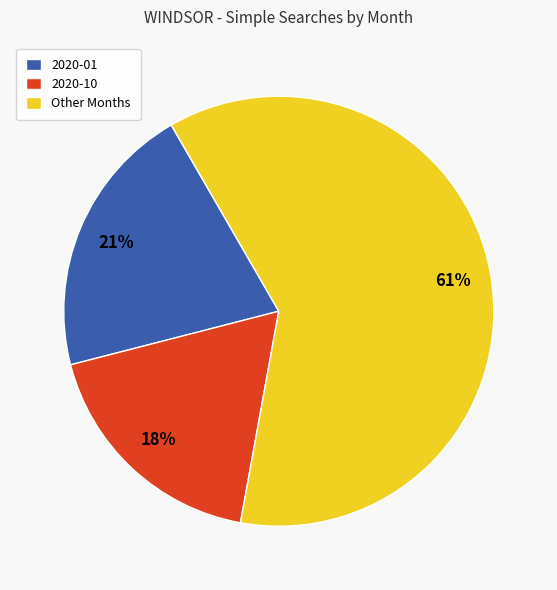

Which has a higher value, 2020-01 or 2020-10?

2020-01